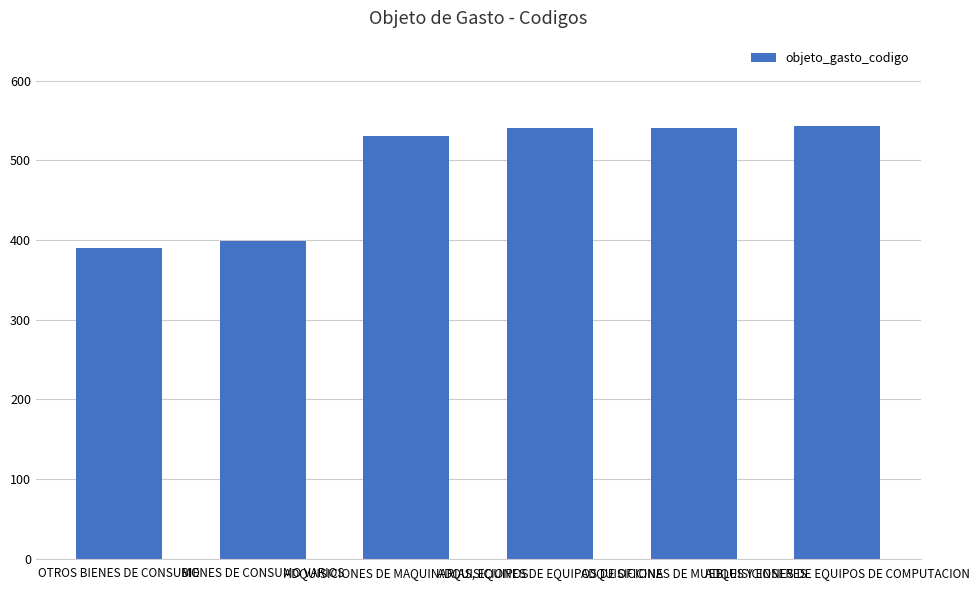

What is the difference between the values at OTROS BIENES DE CONSUMO and ADQUISICIONES DE EQUIPOS DE OFICINA?

150